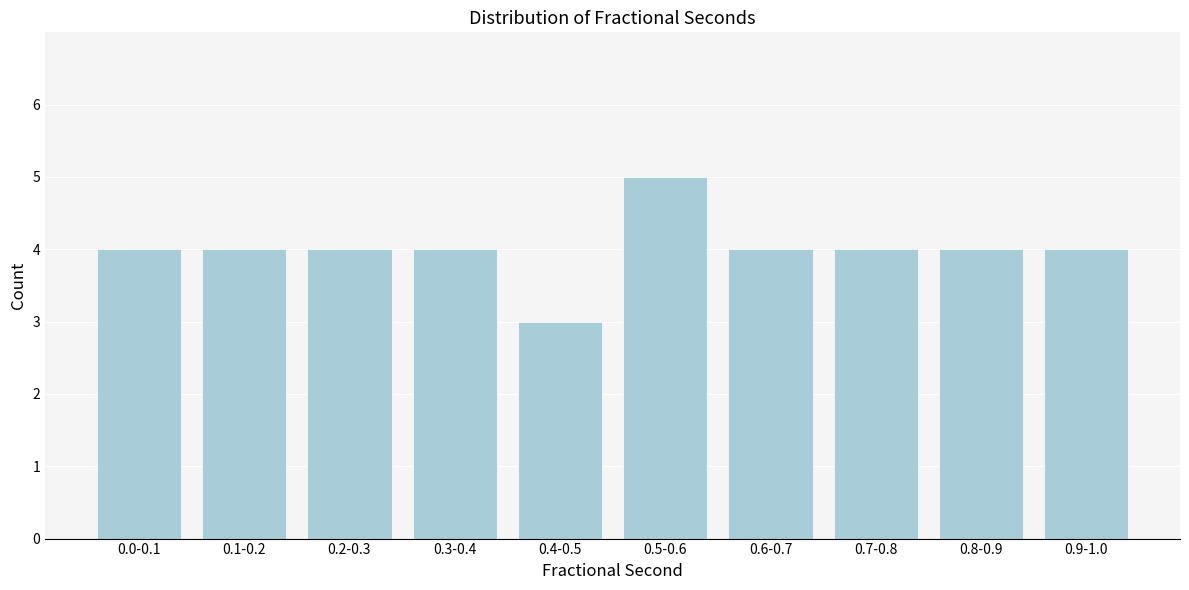

Reading right to left, list all the values displayed in this chart.

0.9-1.0=4	0.8-0.9=4	0.7-0.8=4	0.6-0.7=4	0.5-0.6=5	0.4-0.5=3	0.3-0.4=4	0.2-0.3=4	0.1-0.2=4	0.0-0.1=4